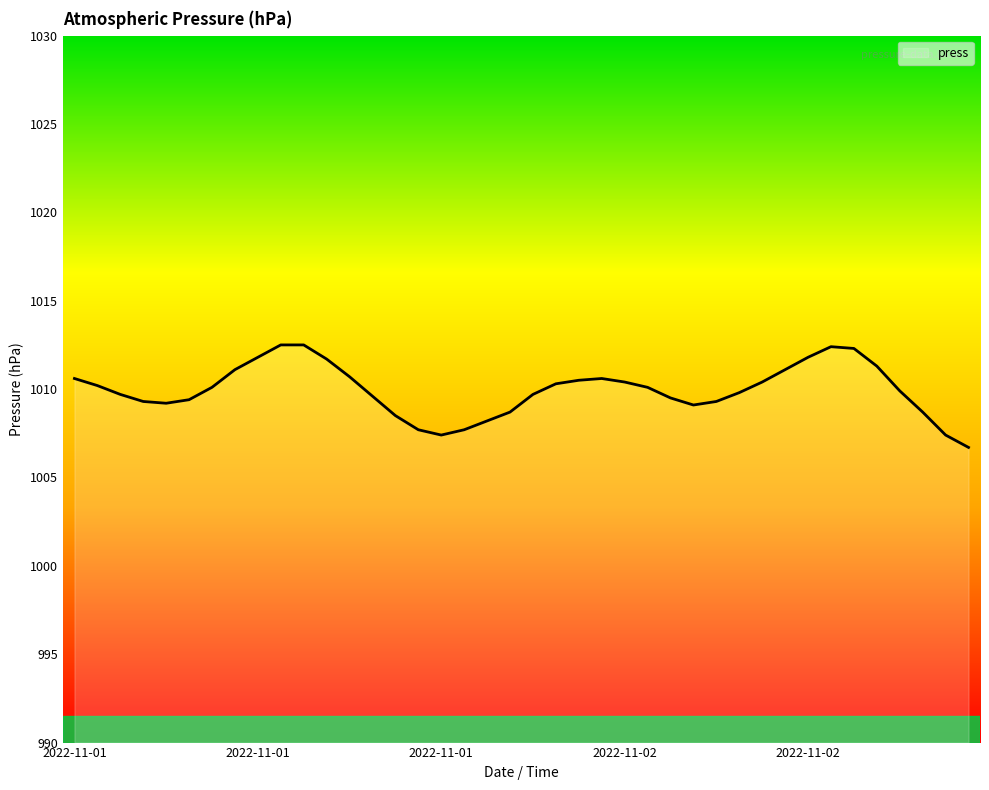

What is the greatest value displayed?

1012.5